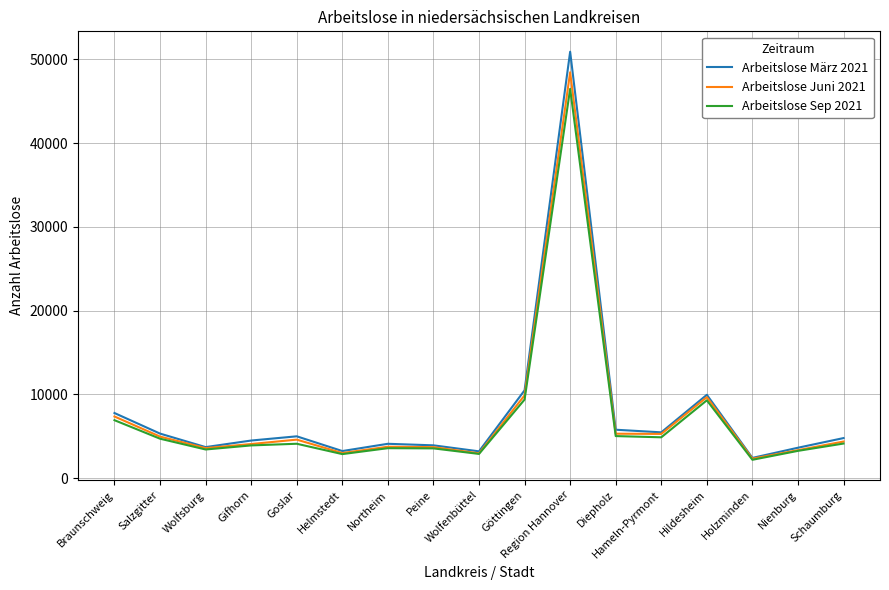

What are all the series names shown in the legend?

Arbeitslose März 2021, Arbeitslose Juni 2021, Arbeitslose Sep 2021